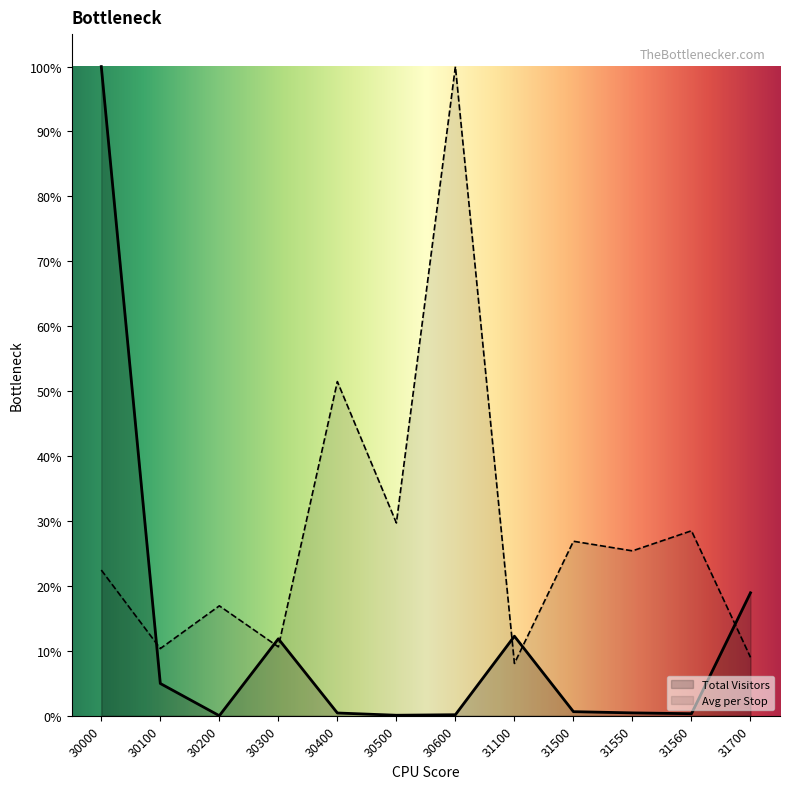

True or false: Average per Stop and Total Visitors cross at least once.

True